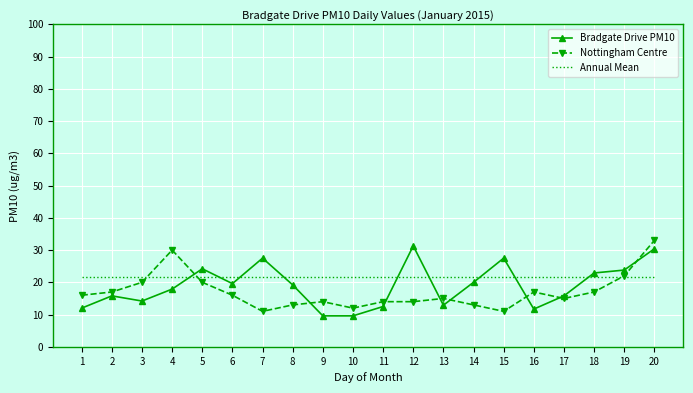

Is the value of Bradgate Drive PM10 at 12 greater than the value of Nottingham Centre at 2?

Yes